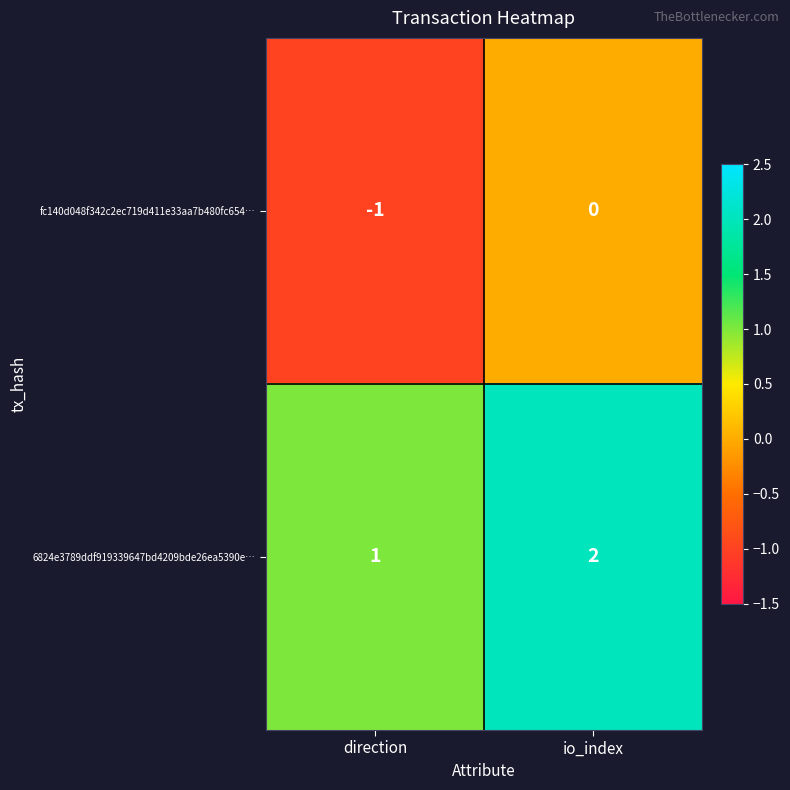

At which category is the sum across all series the highest?

io_index